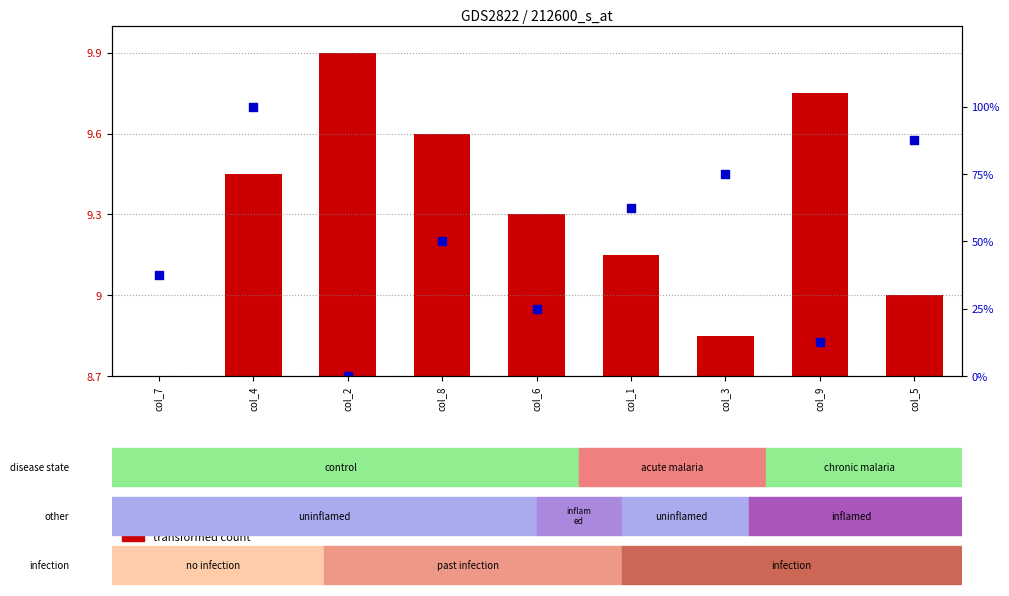

What is the change in value from col_2 to col_1?

+62.5